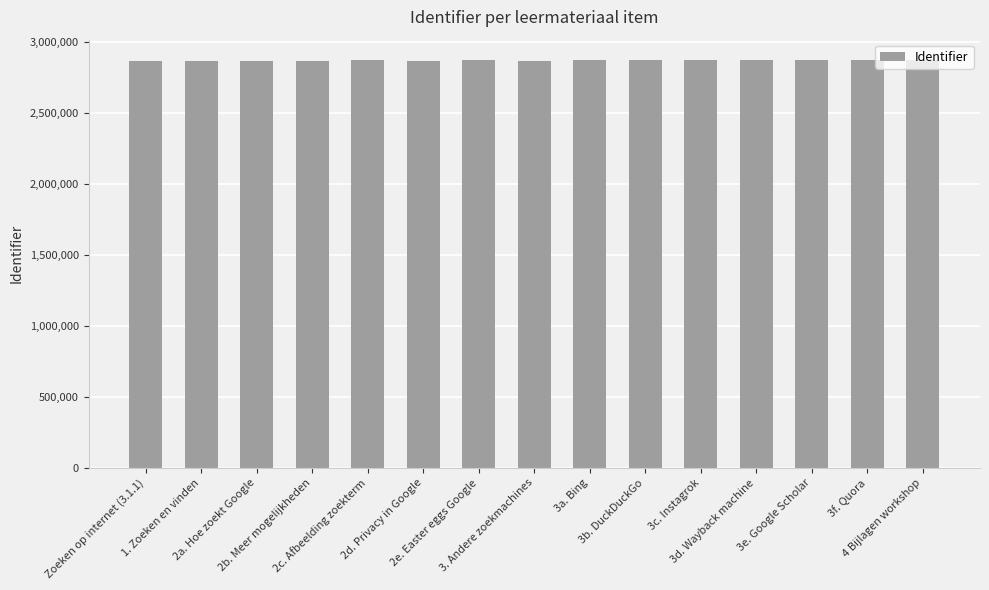

What is the value of the 13th bar from the left?

2872394